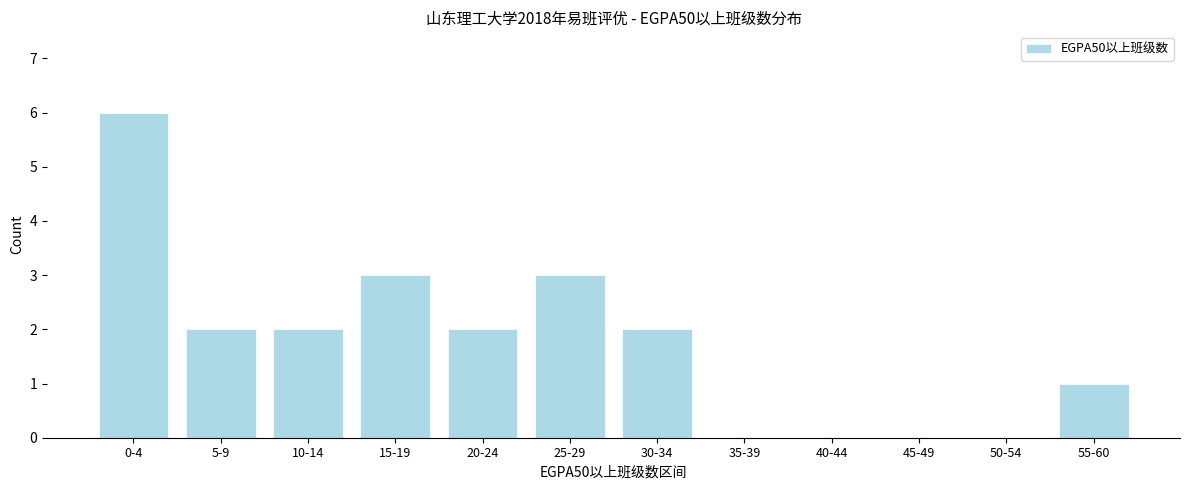

Reading left to right, list all the values displayed in this chart.

0-4=6	5-9=2	10-14=2	15-19=3	20-24=2	25-29=3	30-34=2	35-39=0	40-44=0	45-49=0	50-54=0	55-60=1